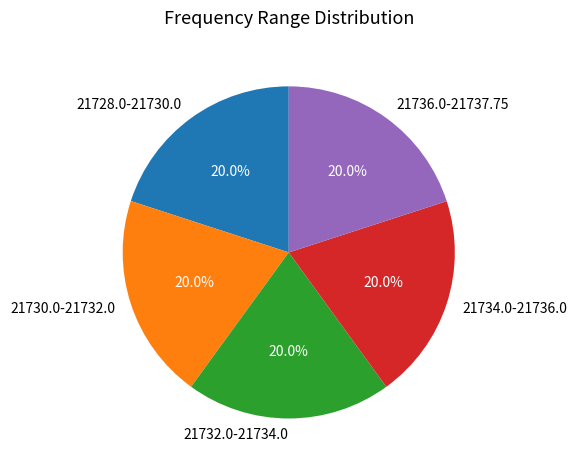

Do 21736.0-21737.75 and 21730.0-21732.0 together represent more than half of the pie?

No